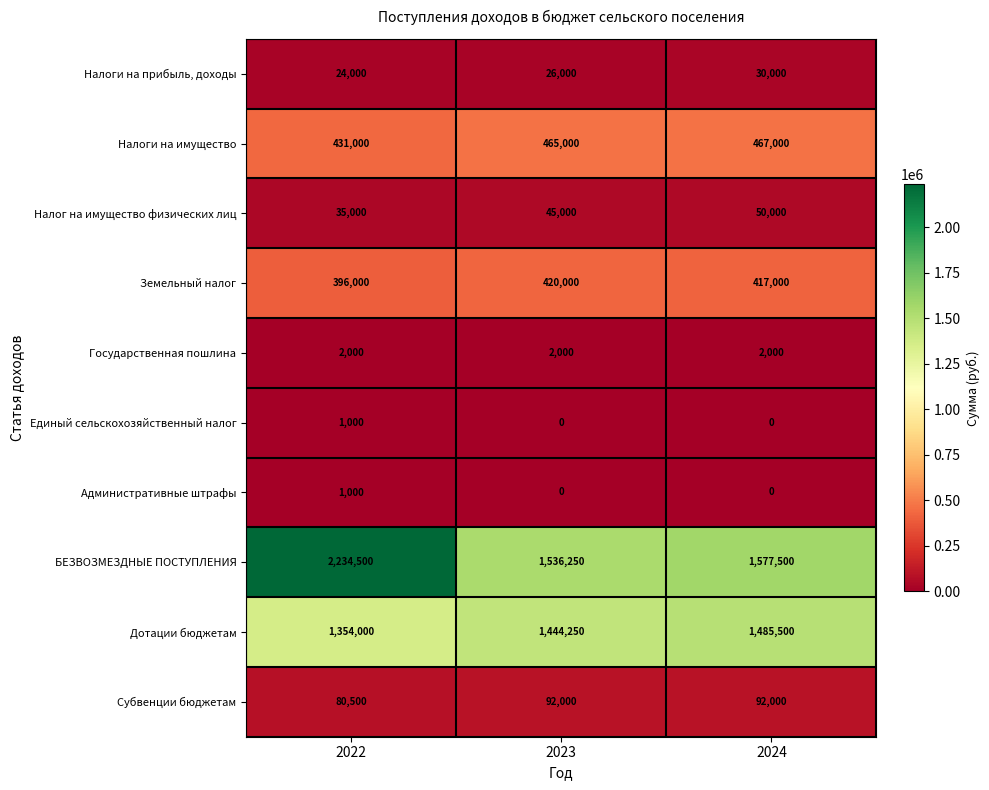

Which series has the largest total across all categories?

БЕЗВОЗМЕЗДНЫЕ ПОСТУПЛЕНИЯ